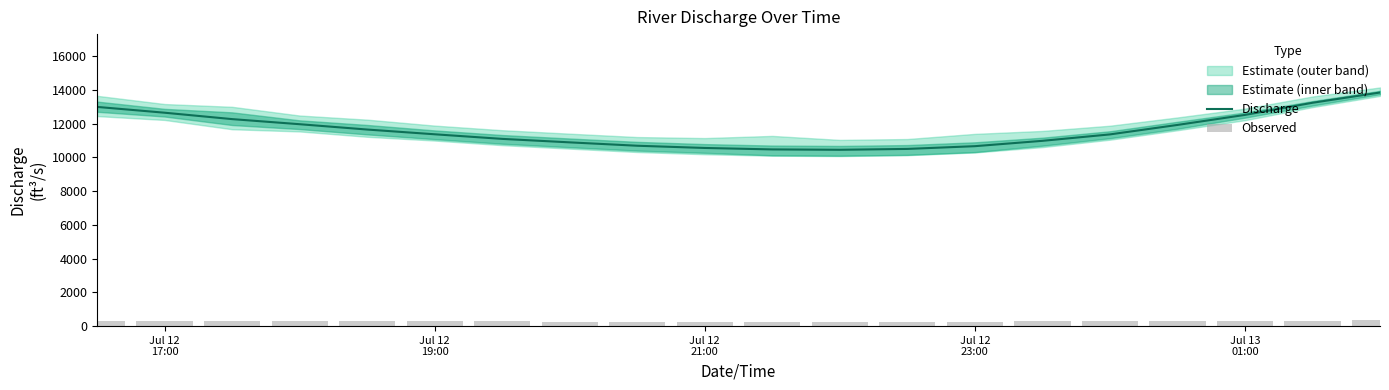

What is the sum of all Discharge values?

231989.5